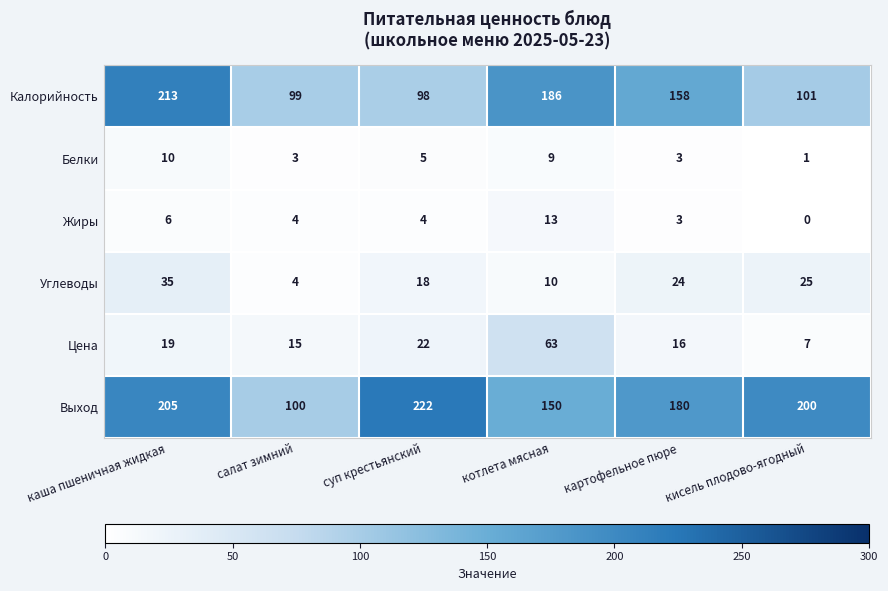

What is the spread (max minus min) of values at каша пшеничная жидкая?

207